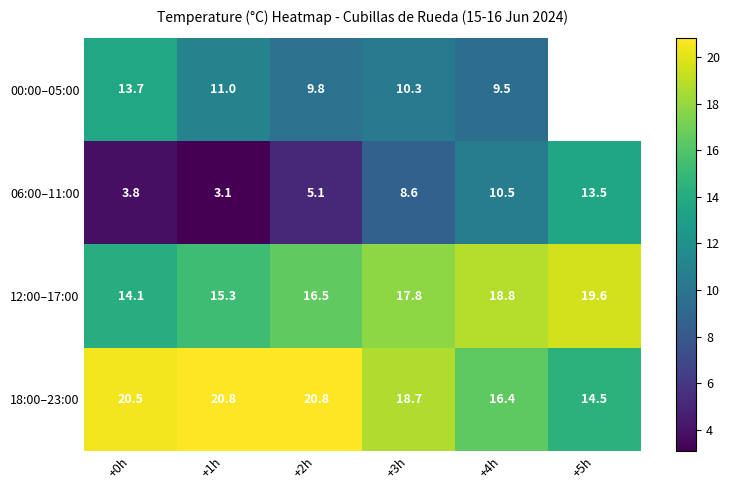

Is it true that 00:00–05:00 equals 22.4 at +0h?

False